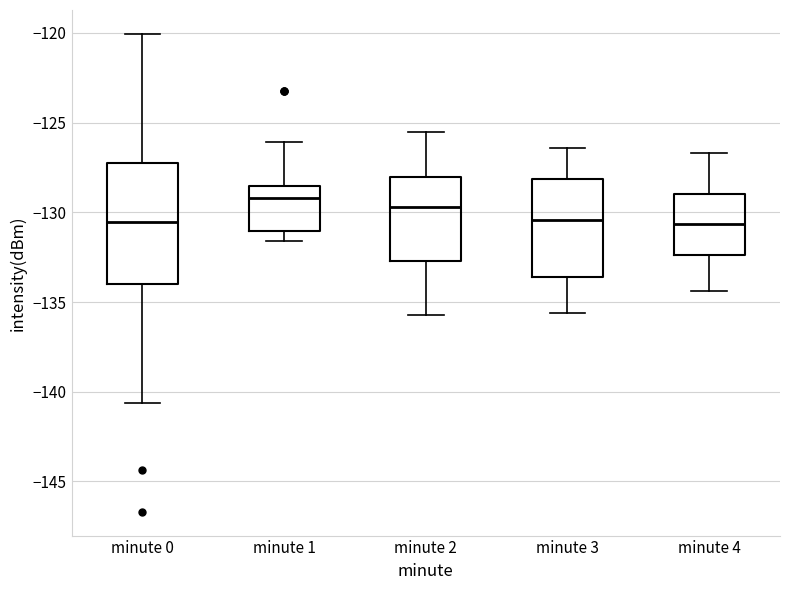

Reading left to right, read every box against the y-axis: the position of its median line, the range the box covers, and the ends of its whiskers. The values are not printed on the chart, so give them approximately, as read against the axis.

minute 0: median -130.5, box -134.0 to -127.0, whiskers -140.5 to -120.0
minute 1: median -129.0, box -131.0 to -128.5, whiskers -131.5 to -126.0
minute 2: median -129.5, box -132.5 to -128.0, whiskers -135.5 to -125.5
minute 3: median -130.5, box -133.5 to -128.0, whiskers -135.5 to -126.5
minute 4: median -130.5, box -132.5 to -129.0, whiskers -134.5 to -126.5